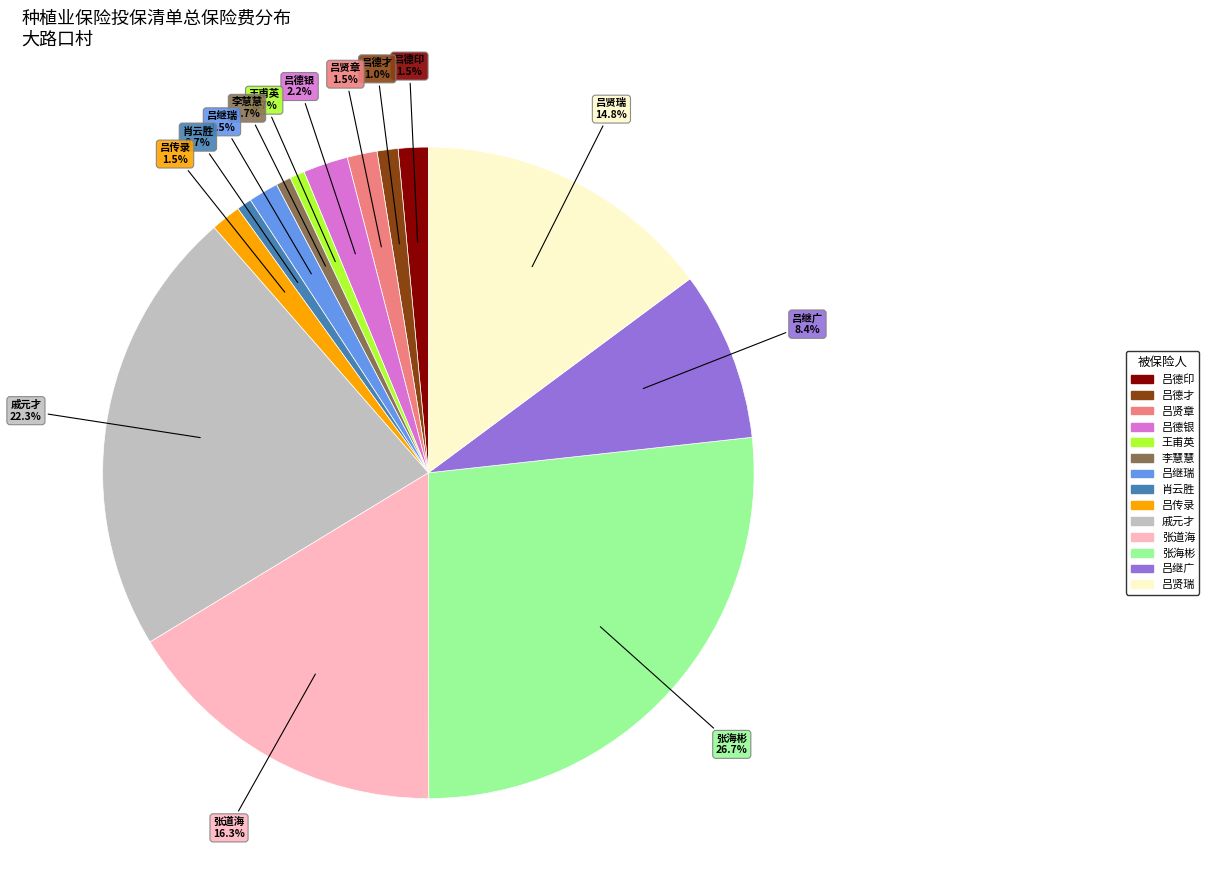

Count the number of slices in the pie.

14